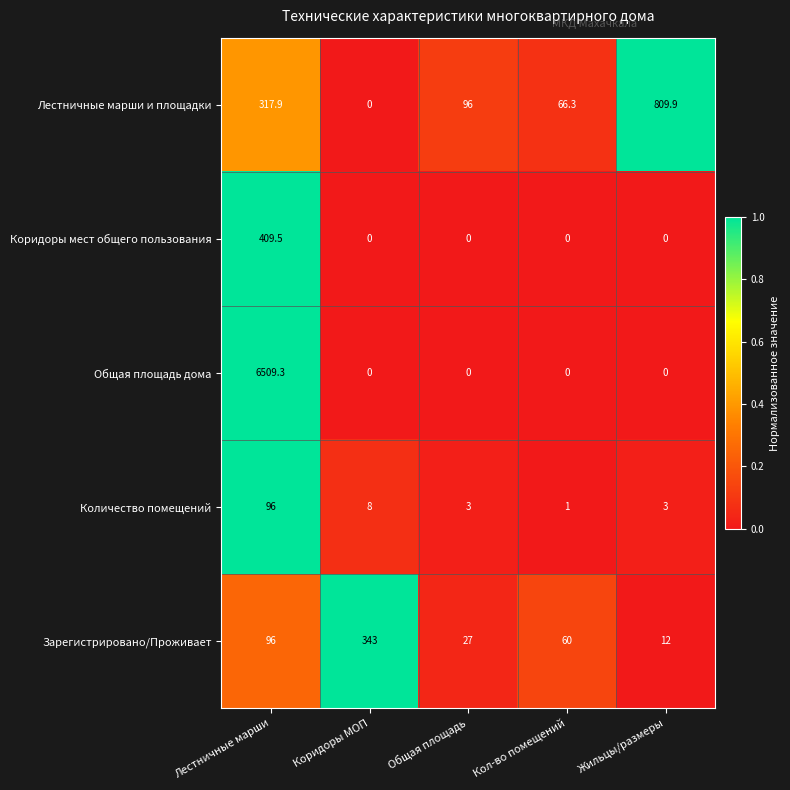

Reading left to right, list all the values displayed in this chart.

Лестничные марши и площадки: Лестничные марши=317.9	Коридоры МОП=0.0	Общая площадь=96.0	Кол-во помещений=66.3	Жильцы/размеры=809.9
Коридоры мест общего пользования: Лестничные марши=409.5	Коридоры МОП=0.0	Общая площадь=0.0	Кол-во помещений=0.0	Жильцы/размеры=0.0
Общая площадь дома: Лестничные марши=6509.3	Коридоры МОП=0.0	Общая площадь=0.0	Кол-во помещений=0.0	Жильцы/размеры=0.0
Количество помещений: Лестничные марши=96.0	Коридоры МОП=8.0	Общая площадь=3.0	Кол-во помещений=1.0	Жильцы/размеры=3.0
Зарегистрировано/Проживает: Лестничные марши=96.0	Коридоры МОП=343.0	Общая площадь=27.0	Кол-во помещений=60.0	Жильцы/размеры=12.0